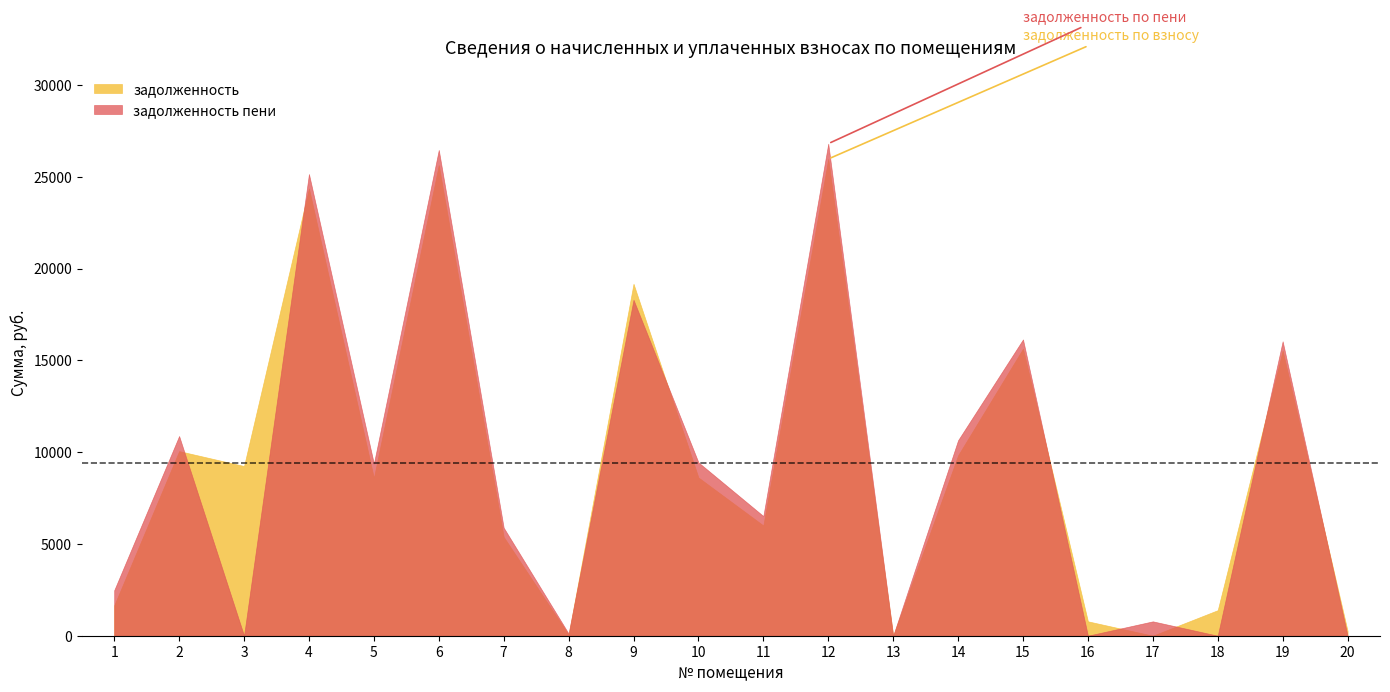

Reading left to right, what are all the values shown in this chart?

задолженность: 1=1651.7	2=10057.7	3=9244.4	4=24369.6	5=8595.1	6=25640.7	7=5383.6	8=58.6	9=19172.7	10=8619.2	11=6005.5	12=25972.2	13=0.0	14=9825.7	15=15638.6	16=783.6	17=0.0	18=1391.2	19=15525.4	20=261.1
задолженность пени: 1=2477.5	2=10880.0	3=2.2	4=25152.8	5=9378.3	6=26464.8	7=5886.2	8=116.3	9=18301.8	10=9443.3	11=6518.8	12=26806.9	13=0.0	14=10649.8	15=16141.2	16=0.8	17=782.8	18=0.0	19=16040.4	20=0.0